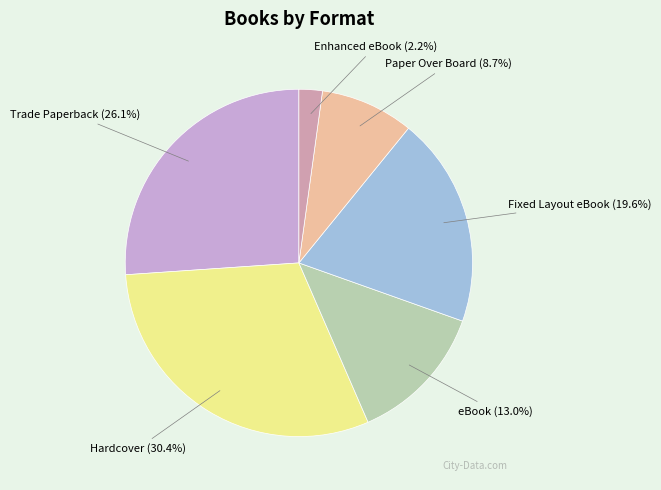

How many slices are in this pie chart?

6